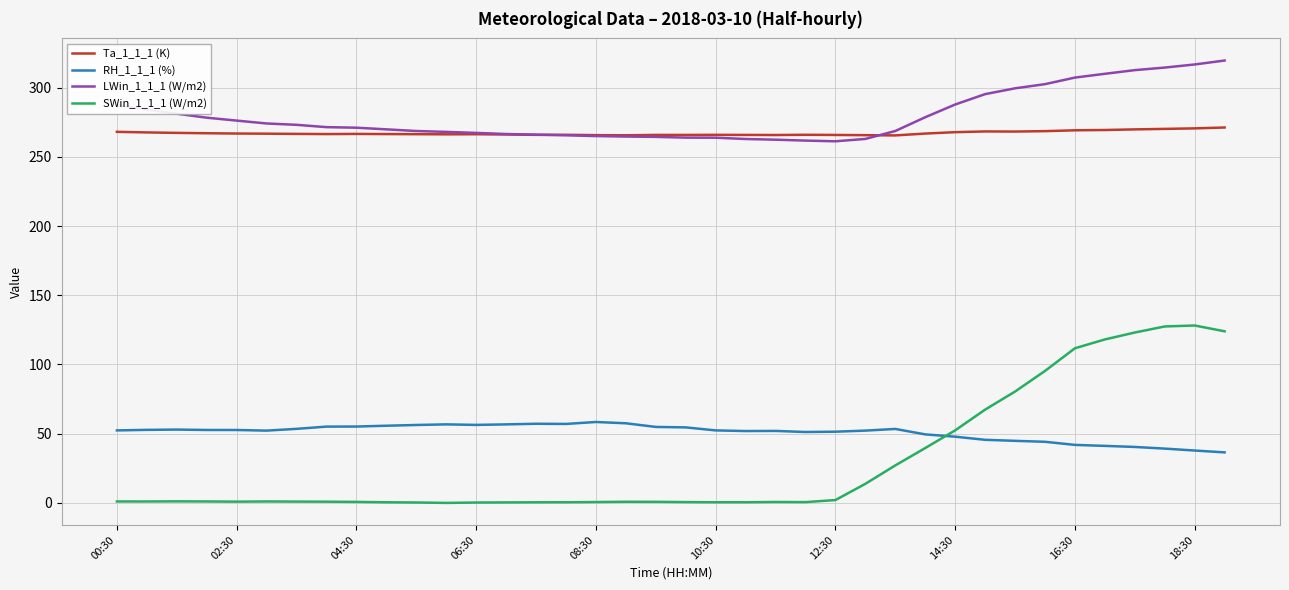

Which series has the largest range (max minus min)?

SWin_1_1_1 (W/m2)